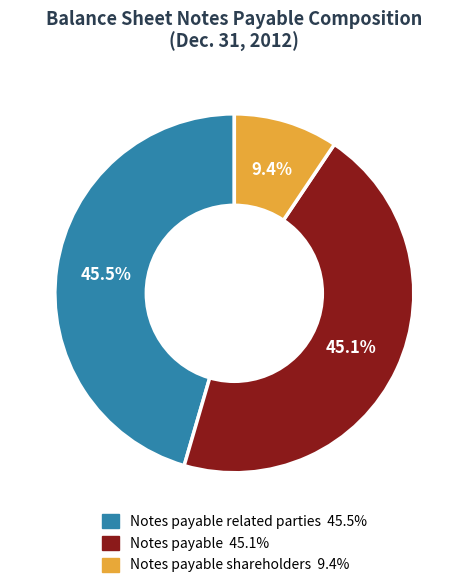

Does any single category account for the majority?

No